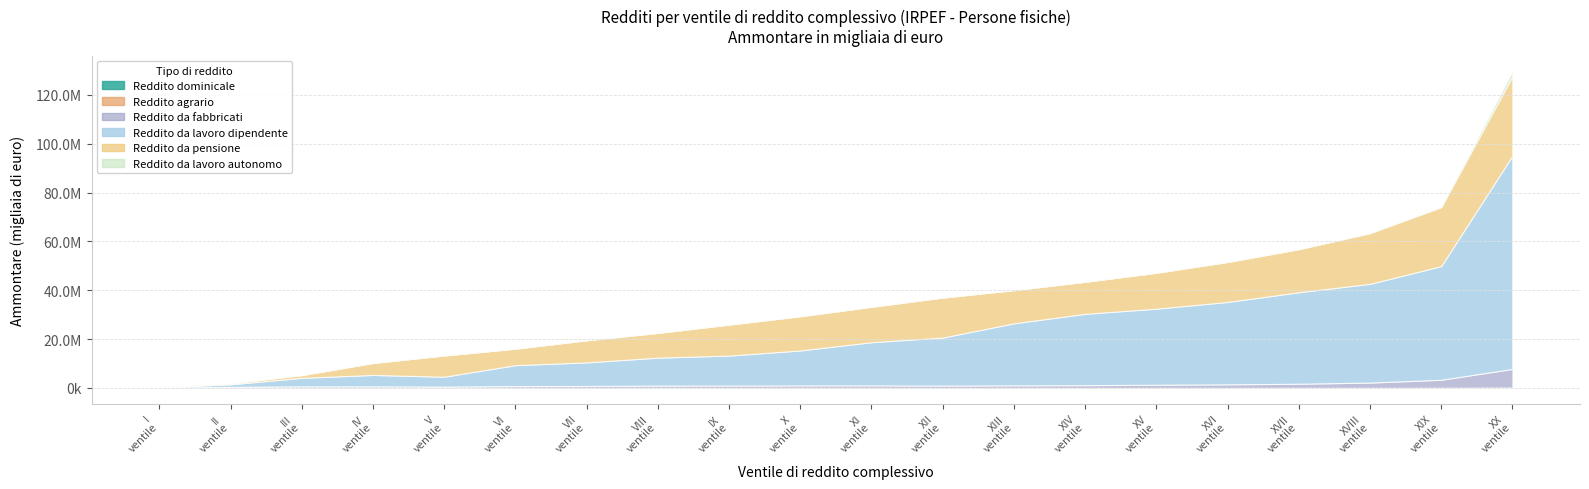

In Reddito dominicale (Ammontare), how many points are lower than both neighbors (excluding endpoints)?

4